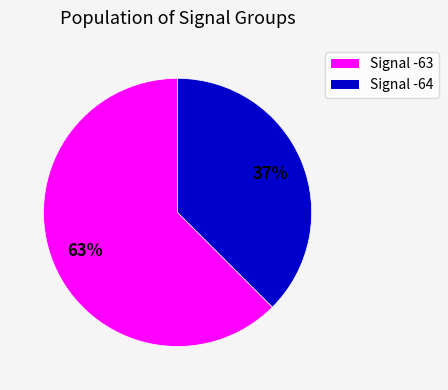

To the nearest percent, what is the average slice percentage?

50%